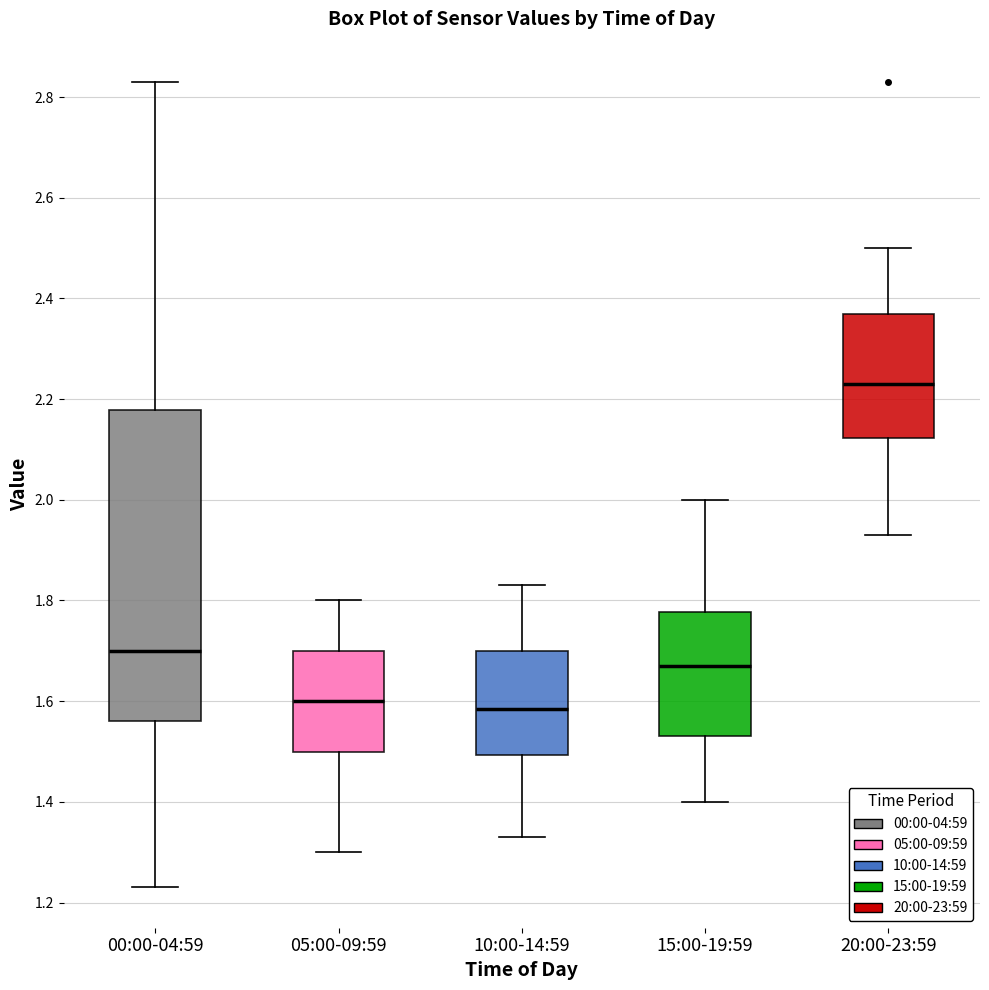

Comparing the boxes themselves (not the whiskers), which one is the tallest?

00:00-04:59